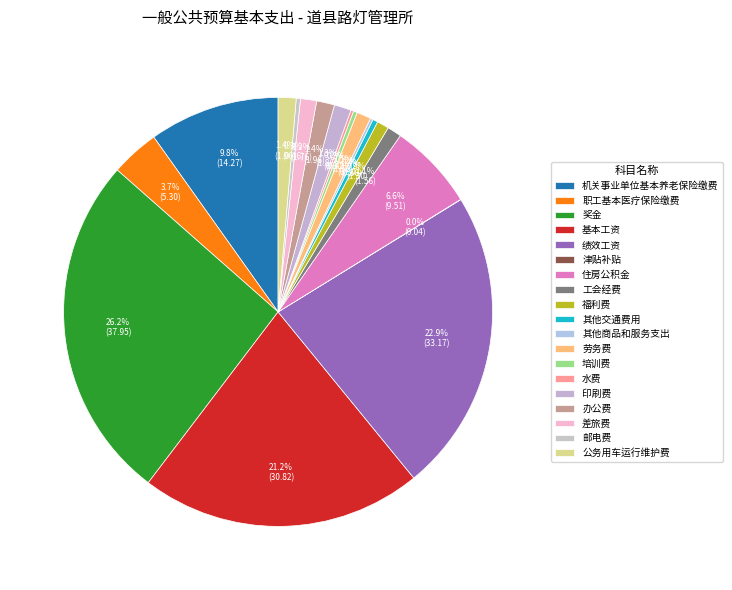

What is the largest slice in the pie chart?

奖金